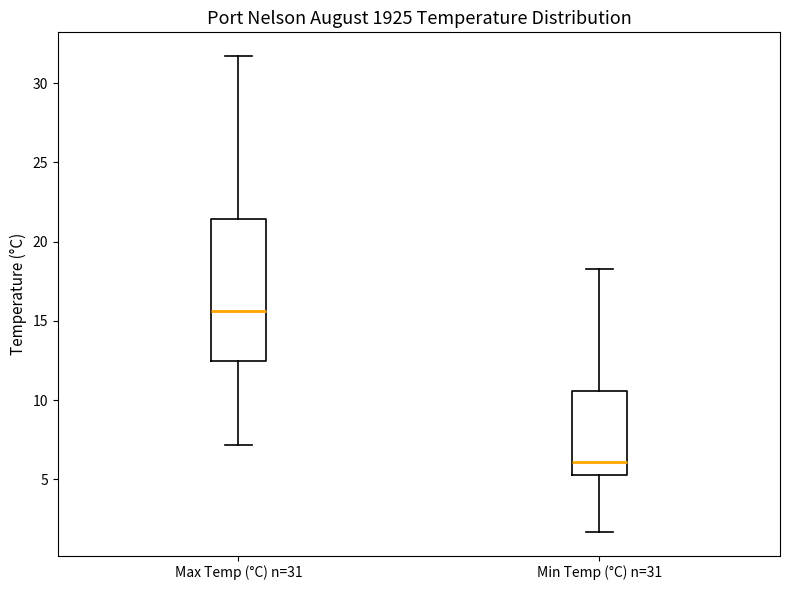

Which box has the lowest median line?

Min Temp (°C) n=31